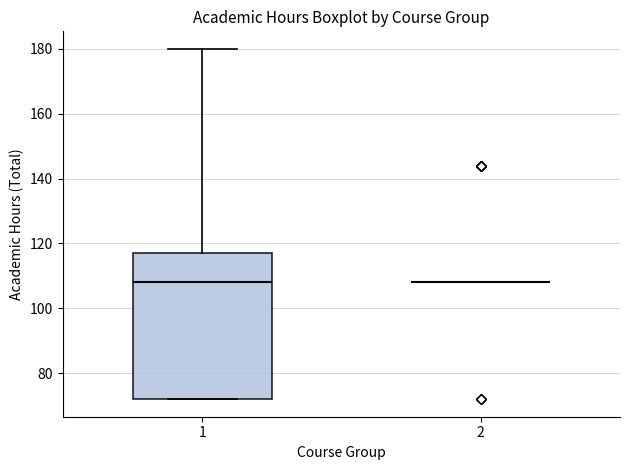

Reading left to right, read every box against the y-axis: the position of its median line, the range the box covers, and the ends of its whiskers. The values are not printed on the chart, so give them approximately, as read against the axis.

1: median 108, box 72 to 118, whiskers 72 to 180
2: box collapsed to a line at 108, whiskers 108 to 108